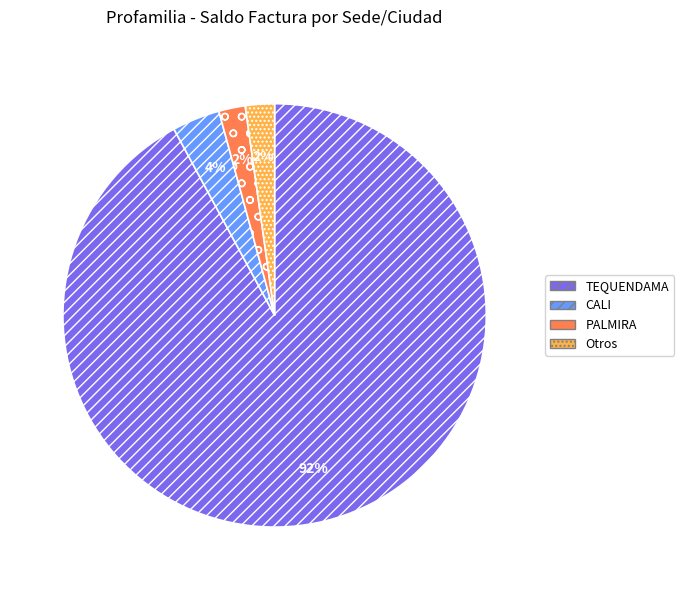

To the nearest percent, what is the average slice percentage?

25%